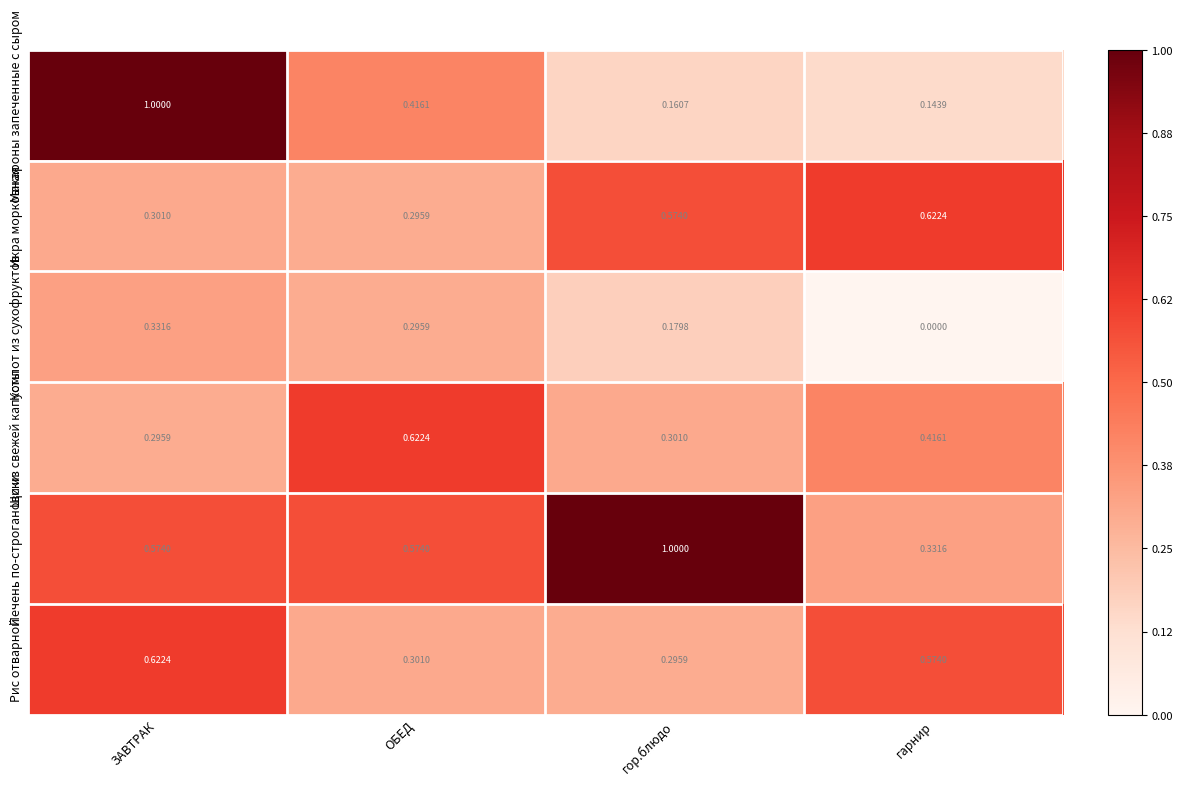

Which series has the widest spread of values?

Макароны запеченные с сыром